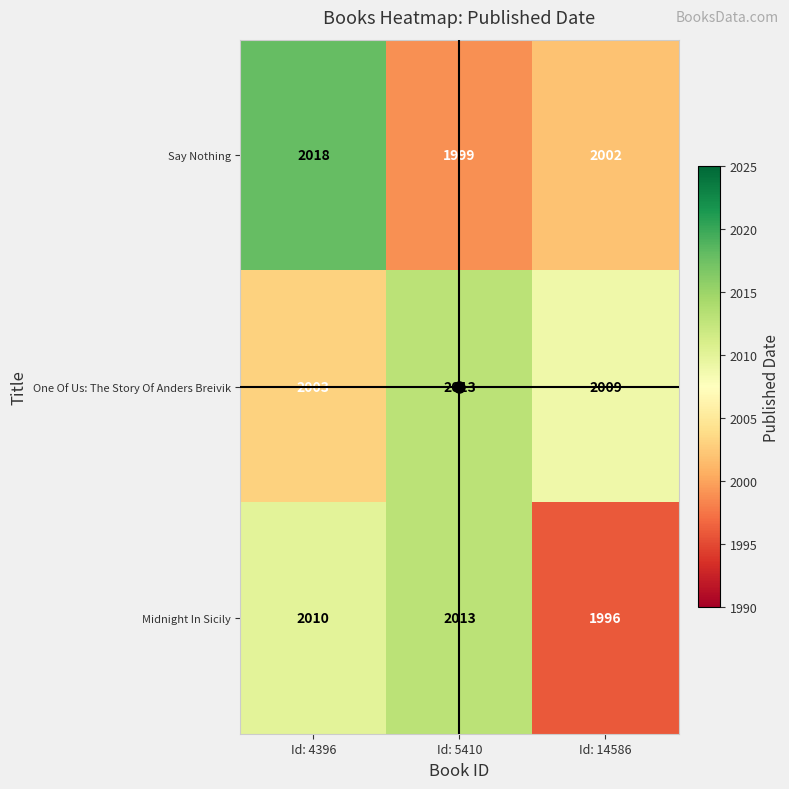

What is the sum of all Midnight In Sicily values?

6019